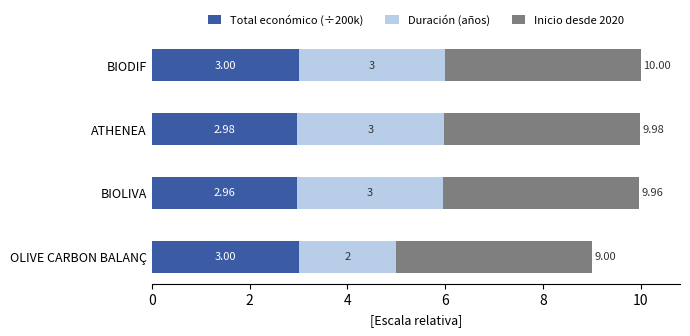

What is the total value across all series at BIODIF?

10.0